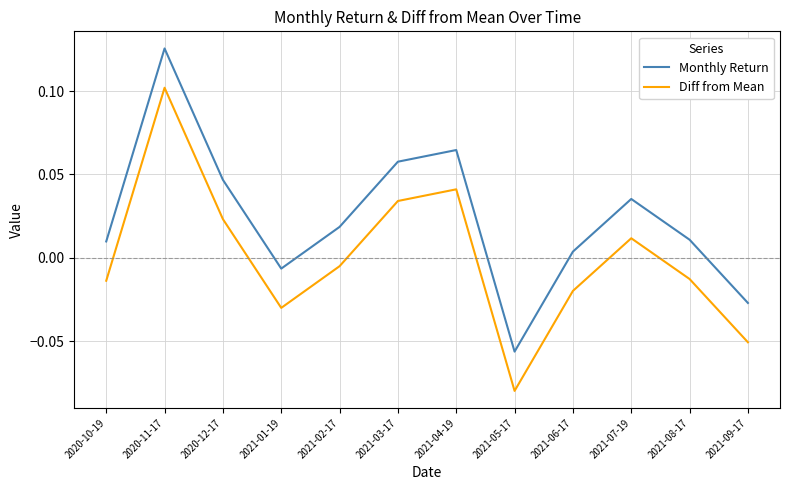

List the series in order of their peak value, lowest first.

Diff from Mean, Monthly Return